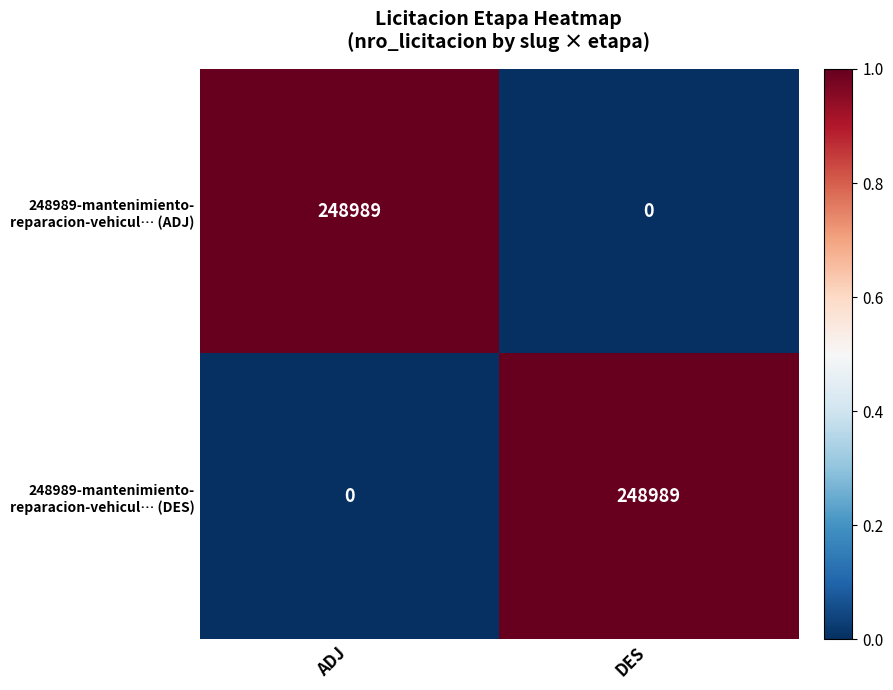

What is the maximum value shown in the chart?

248989